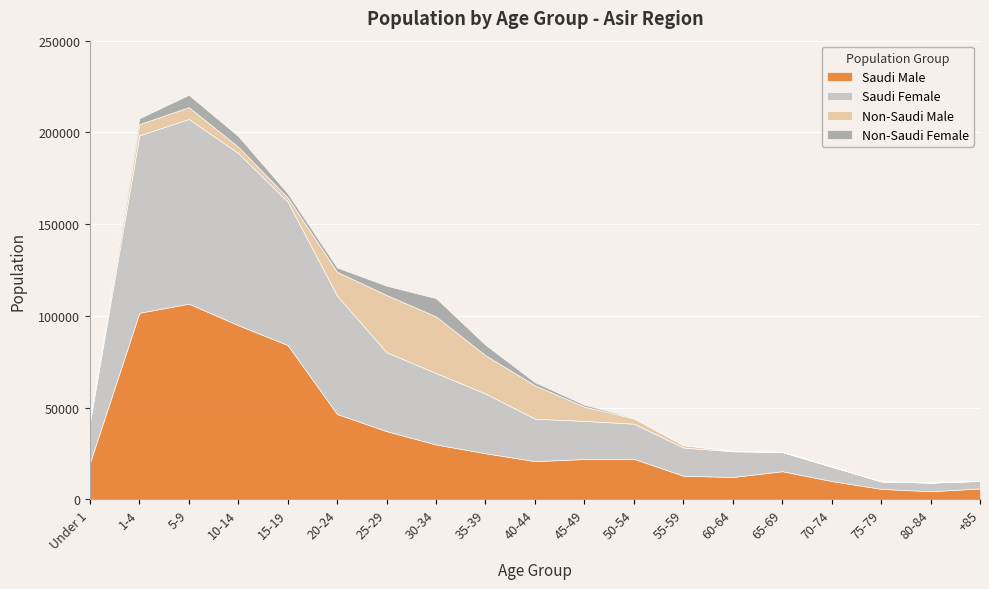

What is the total value across all series at 25-29?

116480